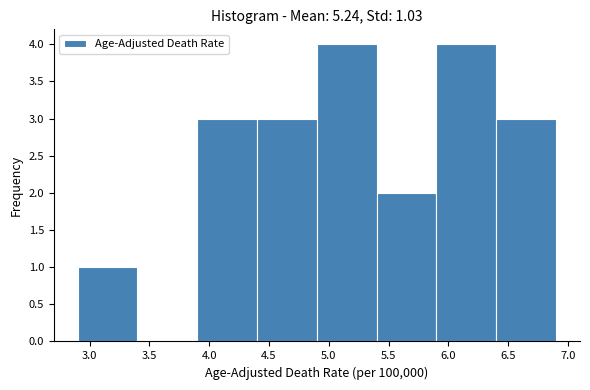

Reading left to right, transcribe this chart: for each bar, give the range it covers on the x-axis and its height. The values are not printed on the chart, so give them approximately, as read against the axis.

2.9 to 3.4: 1
3.4 to 3.9: 0
3.9 to 4.4: 3
4.4 to 4.9: 3
4.9 to 5.4: 4
5.4 to 5.9: 2
5.9 to 6.4: 4
6.4 to 6.9: 3